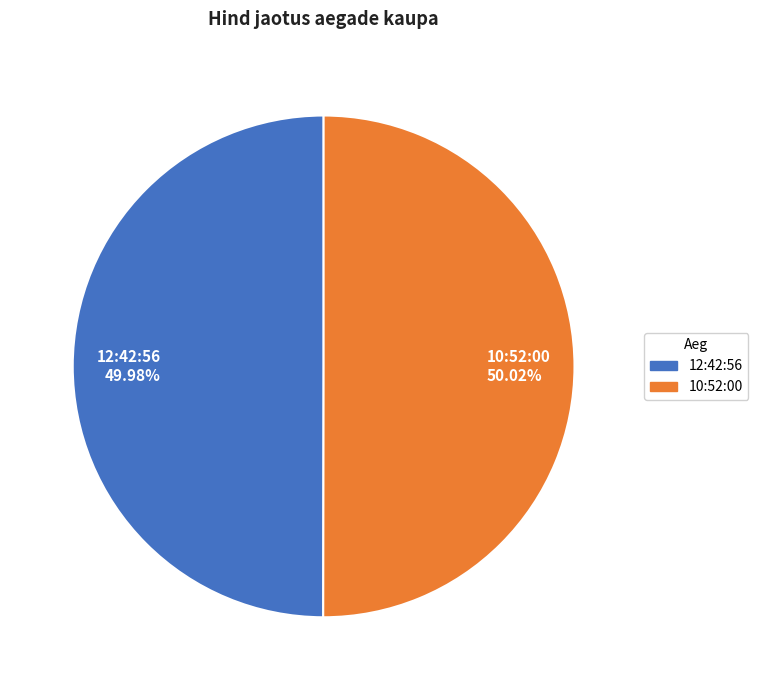

Approximately how many times larger is the value at 10:52:00 compared to 12:42:56?

1.0